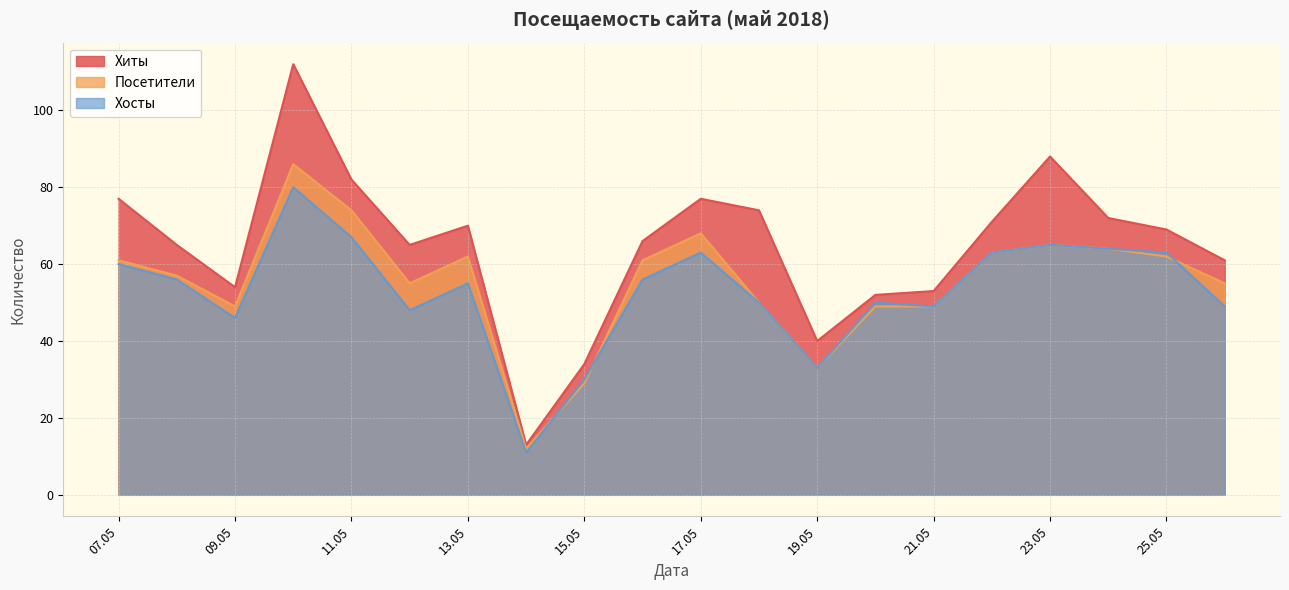

Which series has the largest total across all categories?

Хиты